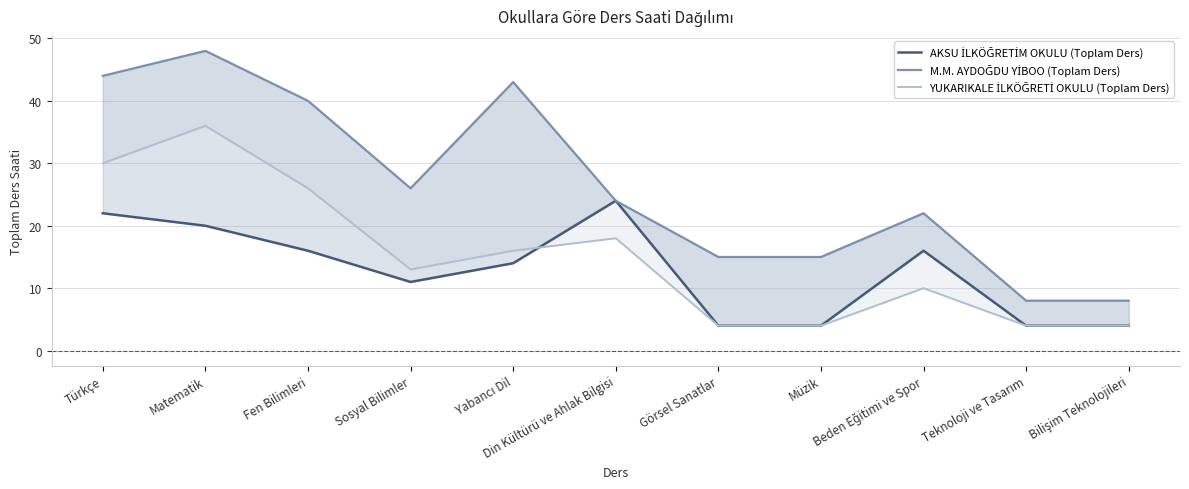

Which series has the largest range (max minus min)?

M.M. AYDOĞDU YİBOO (Toplam Ders)